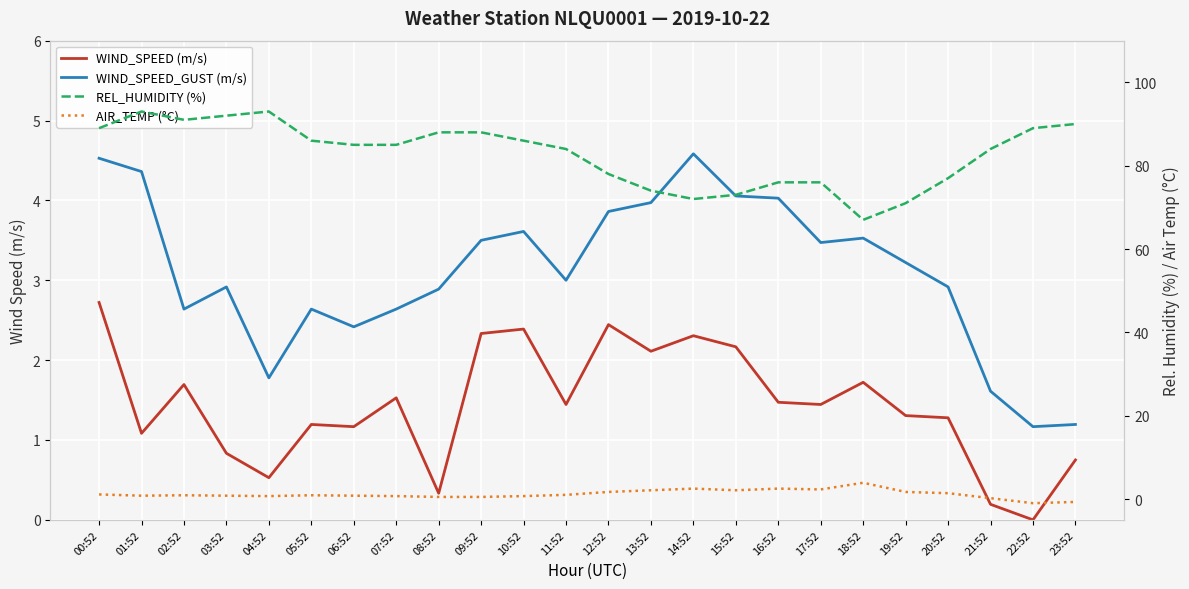

True or false: REL_HUMIDITY (%) and WIND_SPEED (m/s) intersect in this chart.

False